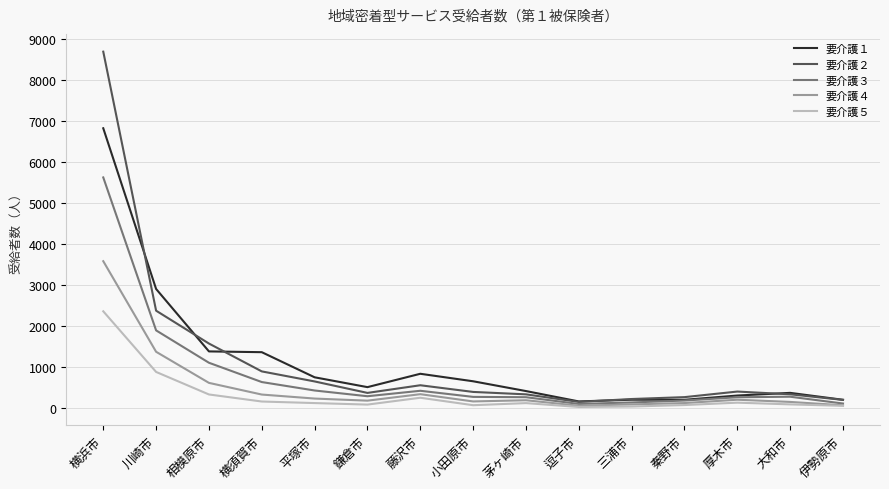

True or false: 要介護３ has a value of 3202 at 横浜市.

False